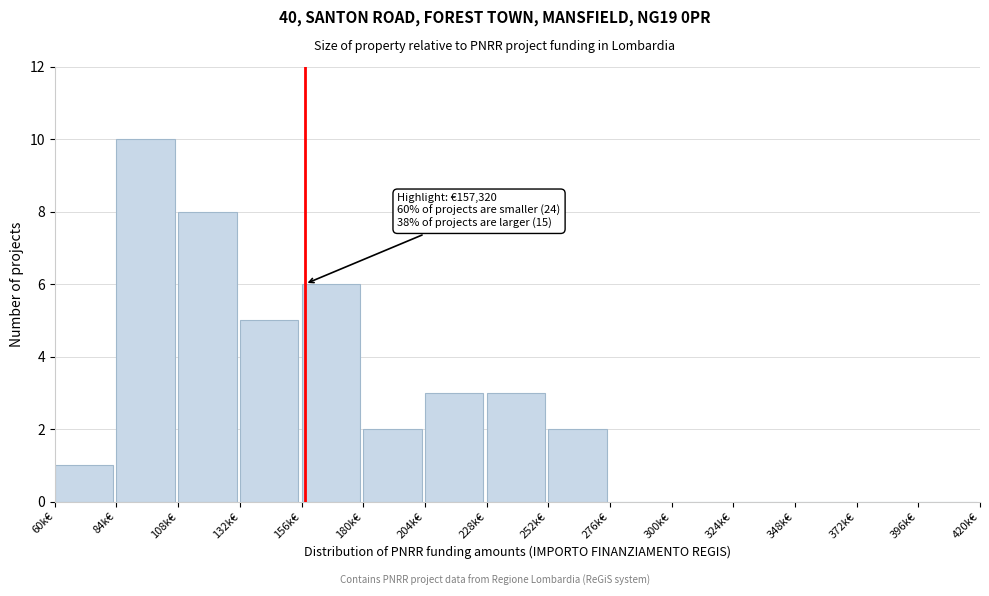

Reading left to right, extract all data points from this chart.

60k€=1	84k€=10	108k€=8	132k€=5	156k€=6	180k€=2	204k€=3	228k€=3	252k€=2	276k€=0	300k€=0	324k€=0	348k€=0	372k€=0	396k€=0